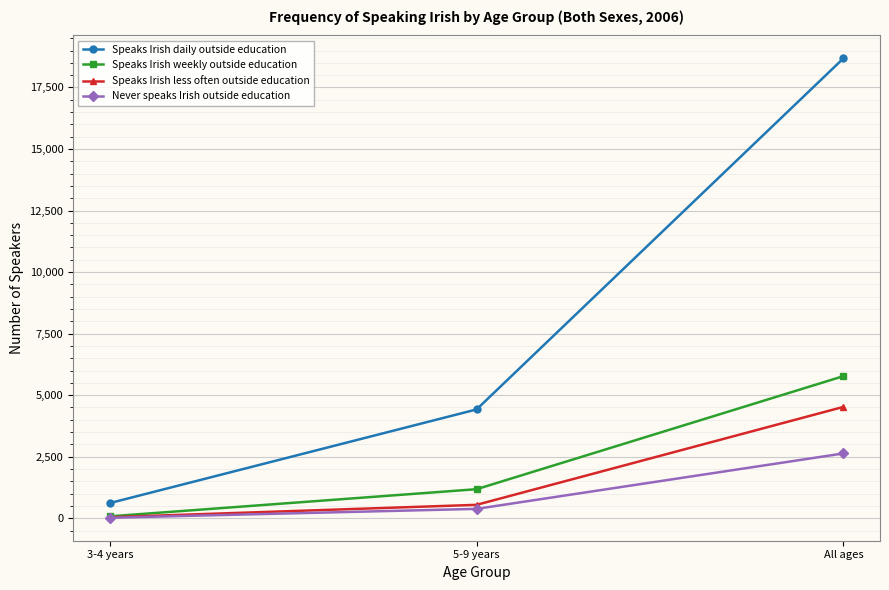

What is the value of the Speaks Irish daily outside education point at the 3rd from the left?

18677